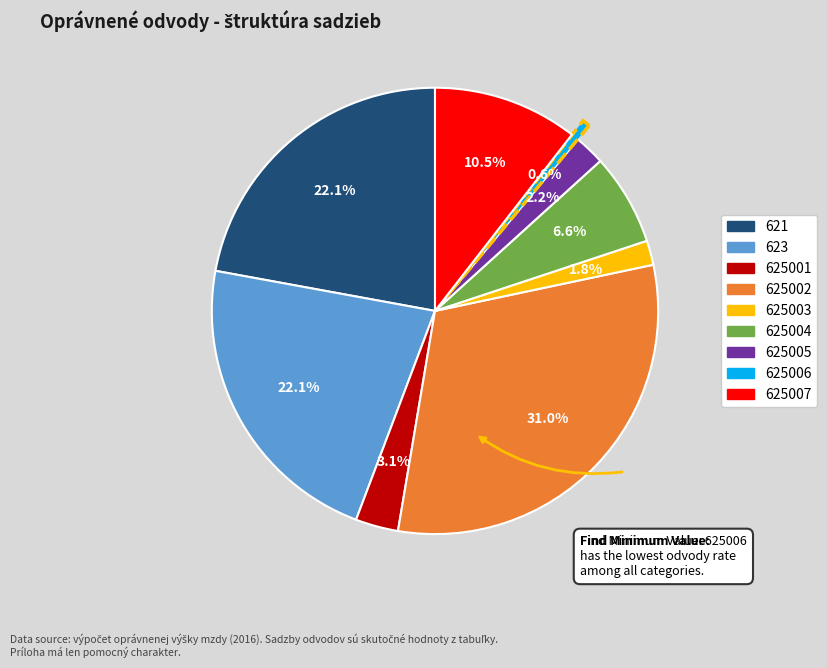

Does 623 account for over 50% of the chart?

No